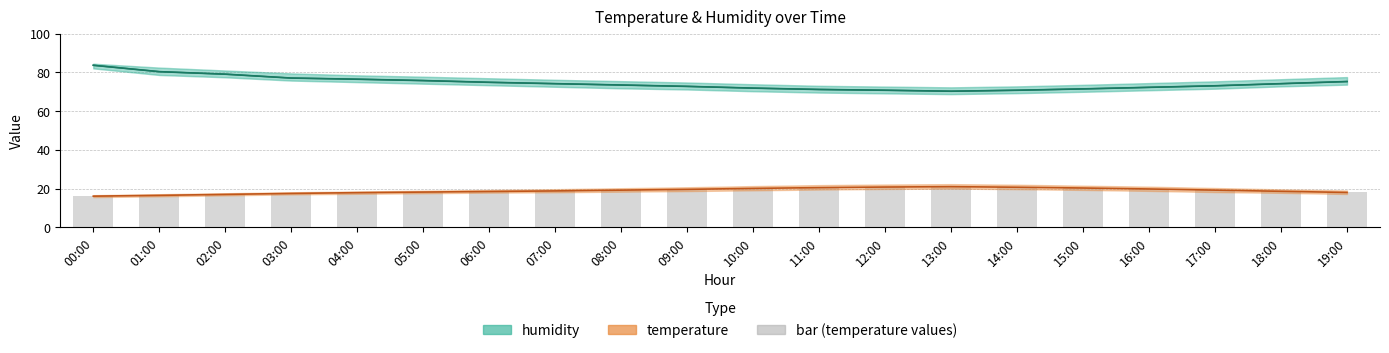

Does the chart contain any negative values?

No